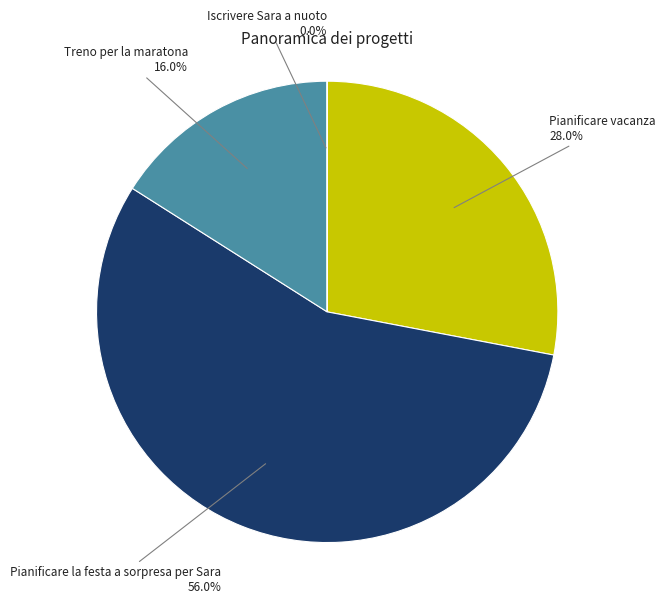

Approximately how many times larger is the value at Pianificare vacanza compared to Pianificare la festa a sorpresa per Sara?

0.5